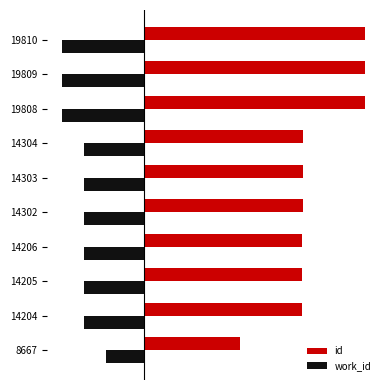

What are all the series names shown in the legend?

id, work_id